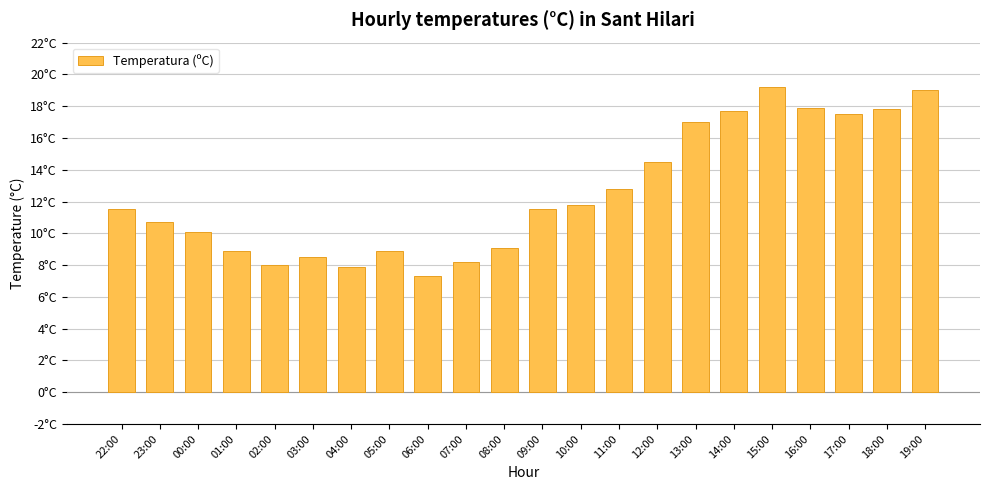

The chart shows a value of 6.7 at 18:00. True or false?

False